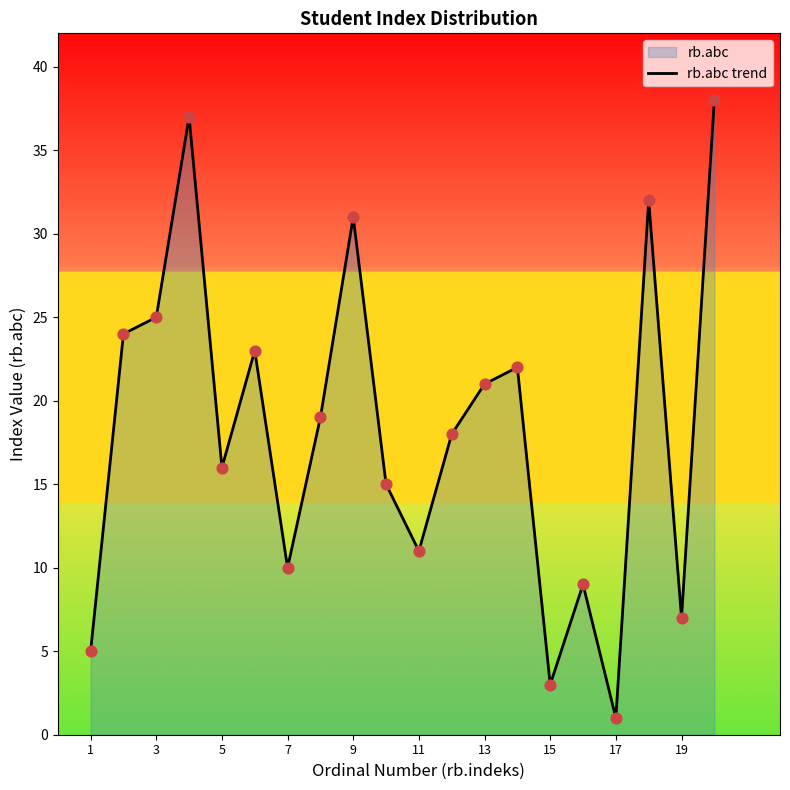

What is the change in value from 9 to 15?

-28